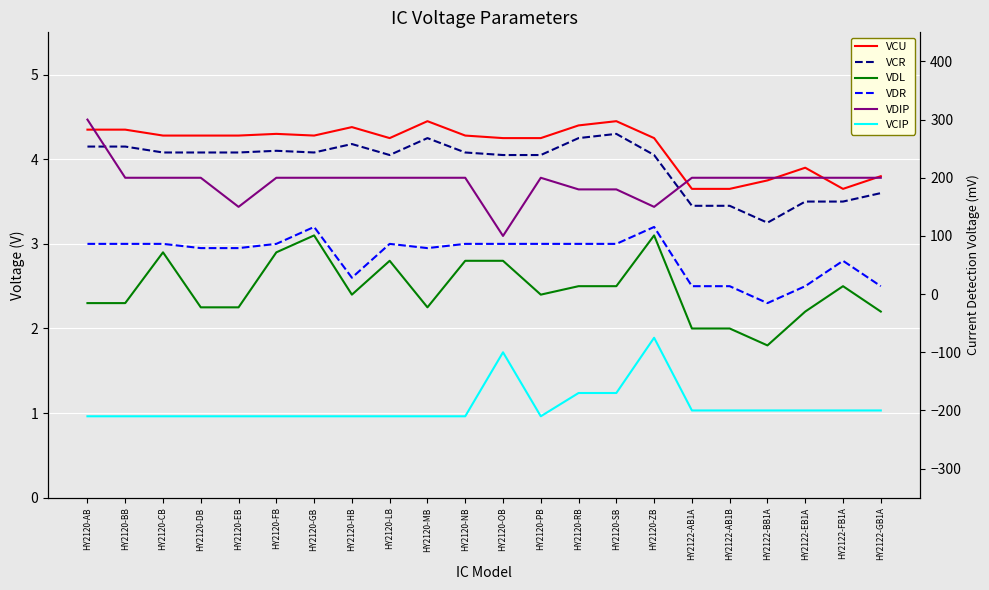

Reading left to right, what are all the values shown in this chart?

VCU: HY2120-AB=4.3	HY2120-BB=4.3	HY2120-CB=4.3	HY2120-DB=4.3	HY2120-EB=4.3	HY2120-FB=4.3	HY2120-GB=4.3	HY2120-HB=4.4	HY2120-LB=4.2	HY2120-MB=4.5	HY2120-NB=4.3	HY2120-OB=4.2	HY2120-PB=4.2	HY2120-RB=4.4	HY2120-SB=4.5	HY2120-ZB=4.2	HY2122-AB1A=3.6	HY2122-AB1B=3.6	HY2122-BB1A=3.8	HY2122-EB1A=3.9	HY2122-FB1A=3.6	HY2122-GB1A=3.8
VCR: HY2120-AB=4.2	HY2120-BB=4.2	HY2120-CB=4.1	HY2120-DB=4.1	HY2120-EB=4.1	HY2120-FB=4.1	HY2120-GB=4.1	HY2120-HB=4.2	HY2120-LB=4.0	HY2120-MB=4.2	HY2120-NB=4.1	HY2120-OB=4.0	HY2120-PB=4.0	HY2120-RB=4.2	HY2120-SB=4.3	HY2120-ZB=4.0	HY2122-AB1A=3.5	HY2122-AB1B=3.5	HY2122-BB1A=3.2	HY2122-EB1A=3.5	HY2122-FB1A=3.5	HY2122-GB1A=3.6
VDL: HY2120-AB=2.3	HY2120-BB=2.3	HY2120-CB=2.9	HY2120-DB=2.2	HY2120-EB=2.2	HY2120-FB=2.9	HY2120-GB=3.1	HY2120-HB=2.4	HY2120-LB=2.8	HY2120-MB=2.2	HY2120-NB=2.8	HY2120-OB=2.8	HY2120-PB=2.4	HY2120-RB=2.5	HY2120-SB=2.5	HY2120-ZB=3.1	HY2122-AB1A=2.0	HY2122-AB1B=2.0	HY2122-BB1A=1.8	HY2122-EB1A=2.2	HY2122-FB1A=2.5	HY2122-GB1A=2.2
VDR: HY2120-AB=3.0	HY2120-BB=3.0	HY2120-CB=3.0	HY2120-DB=3.0	HY2120-EB=3.0	HY2120-FB=3.0	HY2120-GB=3.2	HY2120-HB=2.6	HY2120-LB=3.0	HY2120-MB=3.0	HY2120-NB=3.0	HY2120-OB=3.0	HY2120-PB=3.0	HY2120-RB=3.0	HY2120-SB=3.0	HY2120-ZB=3.2	HY2122-AB1A=2.5	HY2122-AB1B=2.5	HY2122-BB1A=2.3	HY2122-EB1A=2.5	HY2122-FB1A=2.8	HY2122-GB1A=2.5
VDIP: HY2120-AB=300.0	HY2120-BB=200.0	HY2120-CB=200.0	HY2120-DB=200.0	HY2120-EB=150.0	HY2120-FB=200.0	HY2120-GB=200.0	HY2120-HB=200.0	HY2120-LB=200.0	HY2120-MB=200.0	HY2120-NB=200.0	HY2120-OB=100.0	HY2120-PB=200.0	HY2120-RB=180.0	HY2120-SB=180.0	HY2120-ZB=150.0	HY2122-AB1A=200.0	HY2122-AB1B=200.0	HY2122-BB1A=200.0	HY2122-EB1A=200.0	HY2122-FB1A=200.0	HY2122-GB1A=200.0
VCIP: HY2120-AB=-210.0	HY2120-BB=-210.0	HY2120-CB=-210.0	HY2120-DB=-210.0	HY2120-EB=-210.0	HY2120-FB=-210.0	HY2120-GB=-210.0	HY2120-HB=-210.0	HY2120-LB=-210.0	HY2120-MB=-210.0	HY2120-NB=-210.0	HY2120-OB=-100.0	HY2120-PB=-210.0	HY2120-RB=-170.0	HY2120-SB=-170.0	HY2120-ZB=-75.0	HY2122-AB1A=-200.0	HY2122-AB1B=-200.0	HY2122-BB1A=-200.0	HY2122-EB1A=-200.0	HY2122-FB1A=-200.0	HY2122-GB1A=-200.0